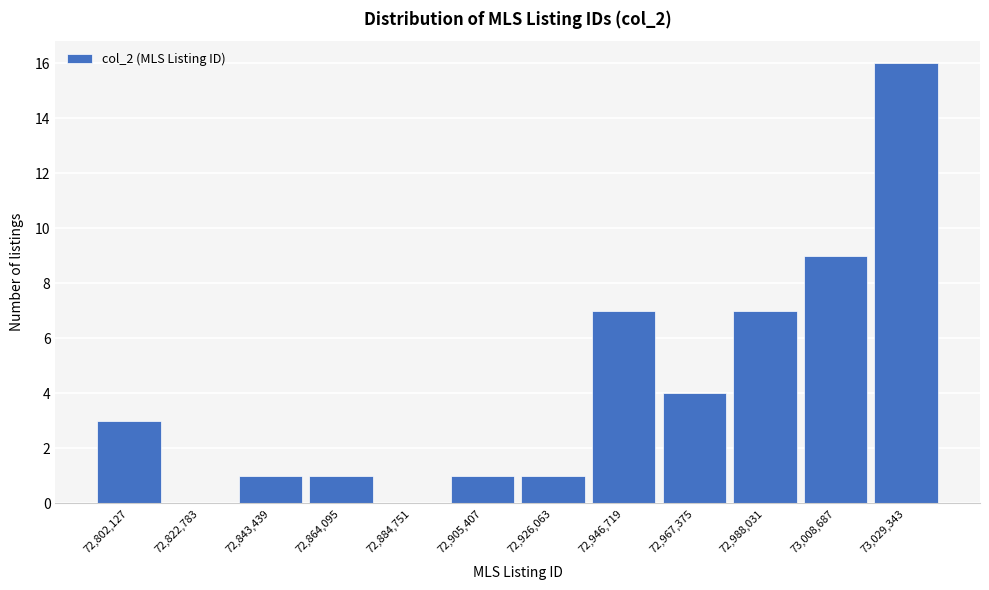

Reading right to left, what are all the values shown in this chart?

73,029,343=16	73,008,687=9	72,988,031=7	72,967,375=4	72,946,719=7	72,926,063=1	72,905,407=1	72,884,751=0	72,864,095=1	72,843,439=1	72,822,783=0	72,802,127=3